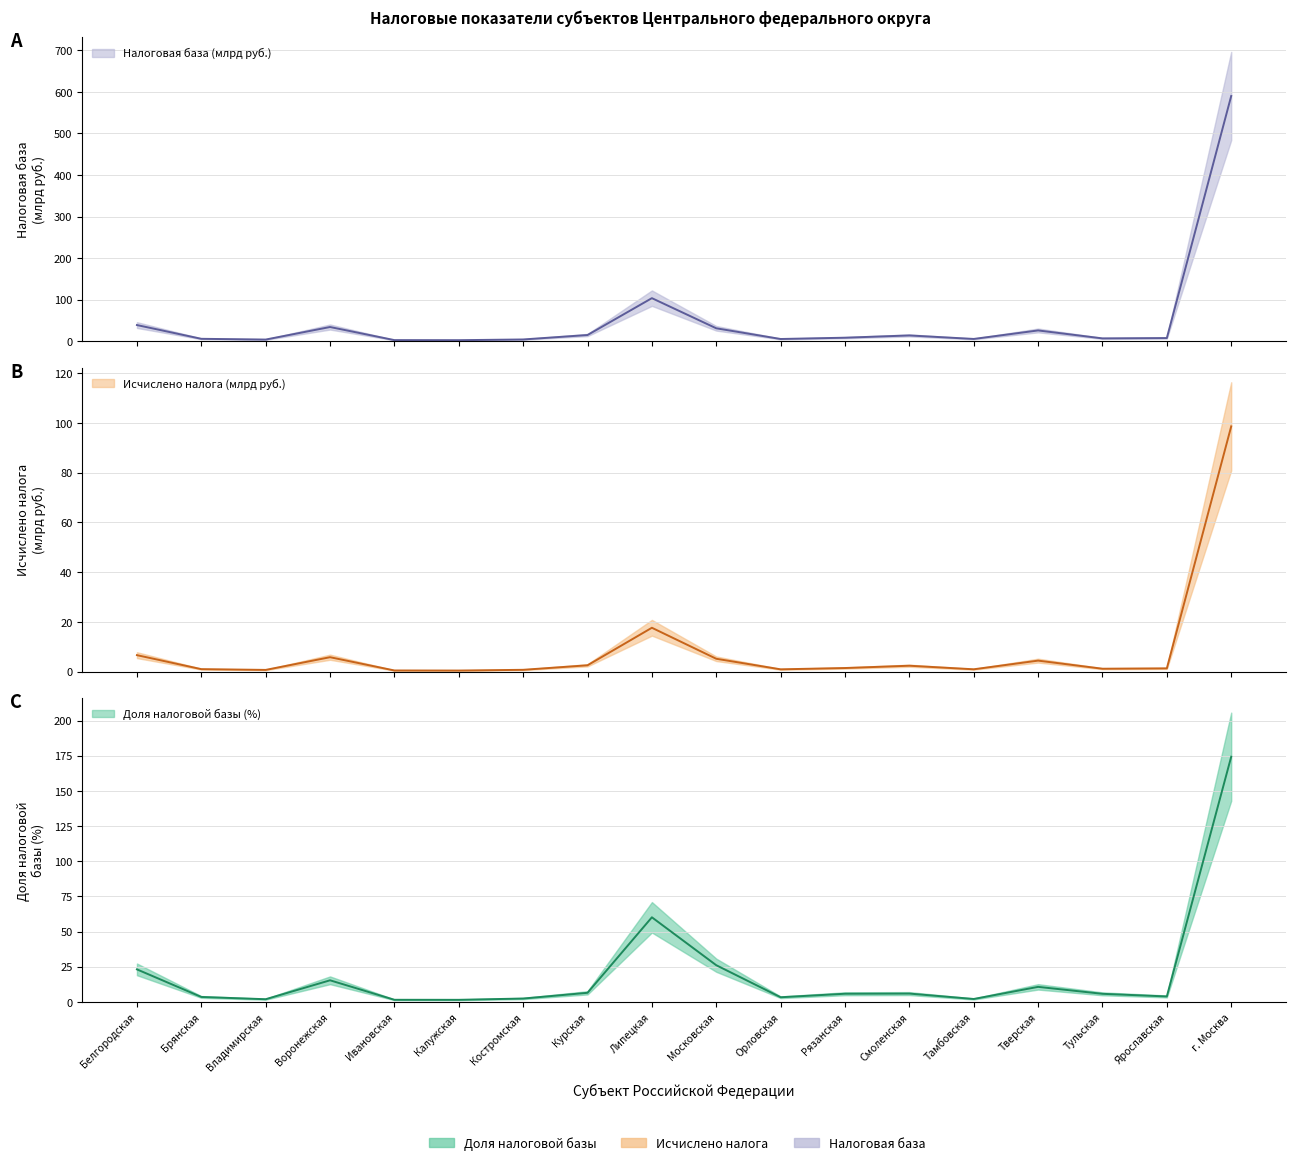

The value of Доля налоговой базы (%) at Воронежская is 8.5. True or false?

False